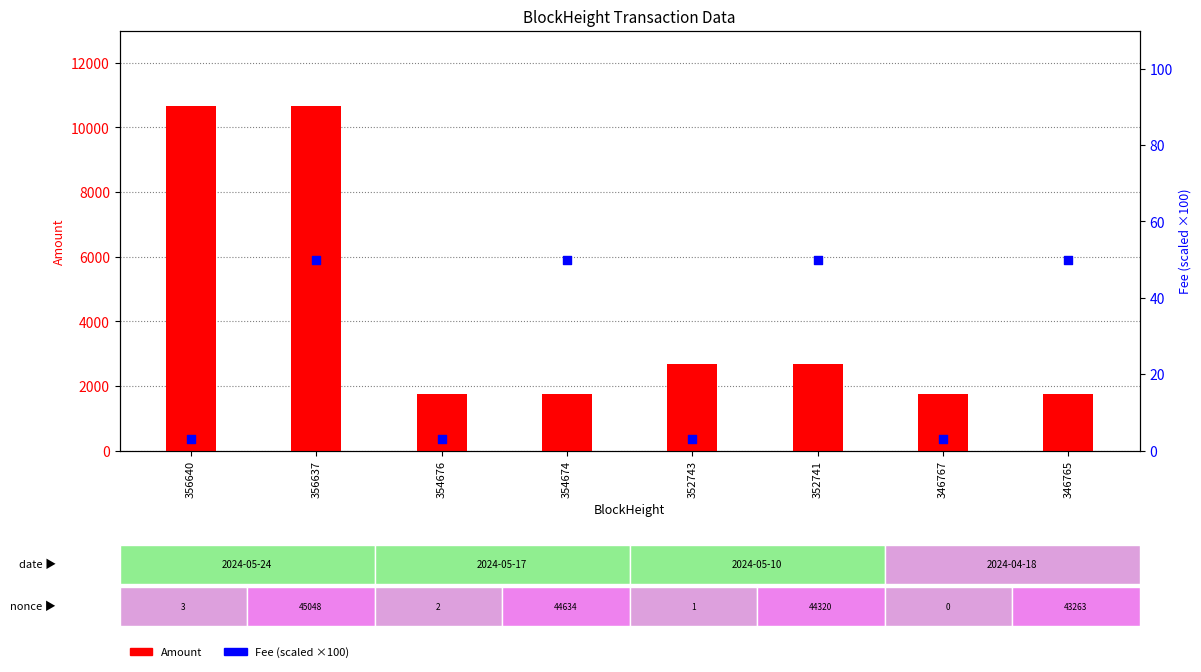

Which series has the largest Y range (max minus min)?

Amount